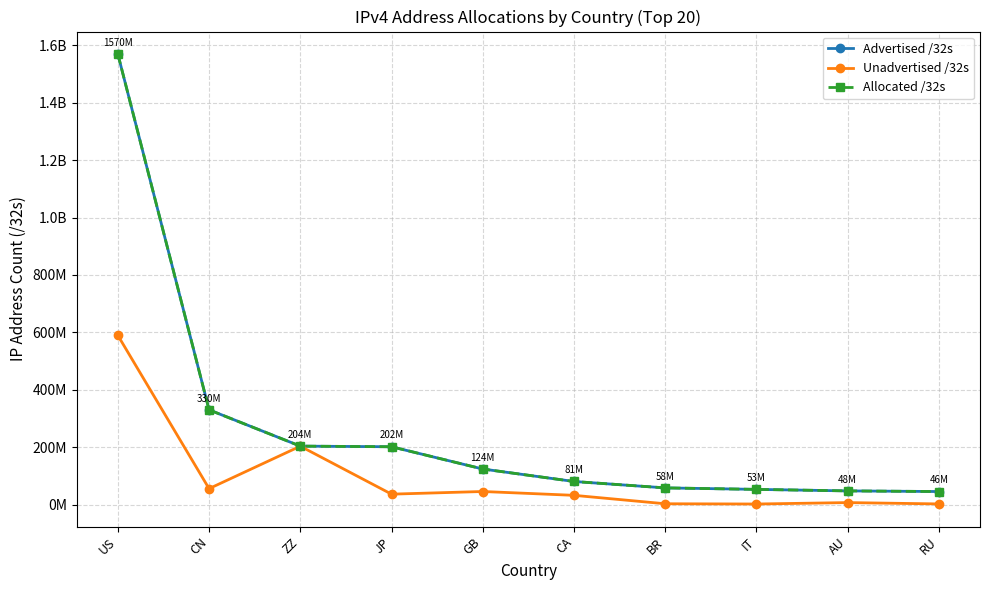

Does the chart have visible grid lines?

Yes